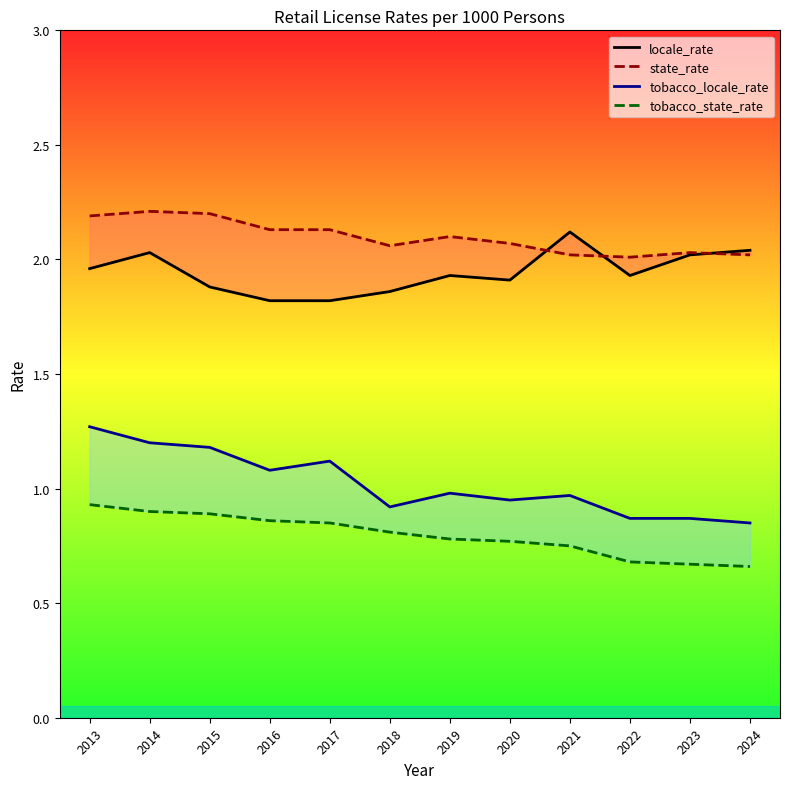

True or false: tobacco_locale_rate and locale_rate cross at least once.

False